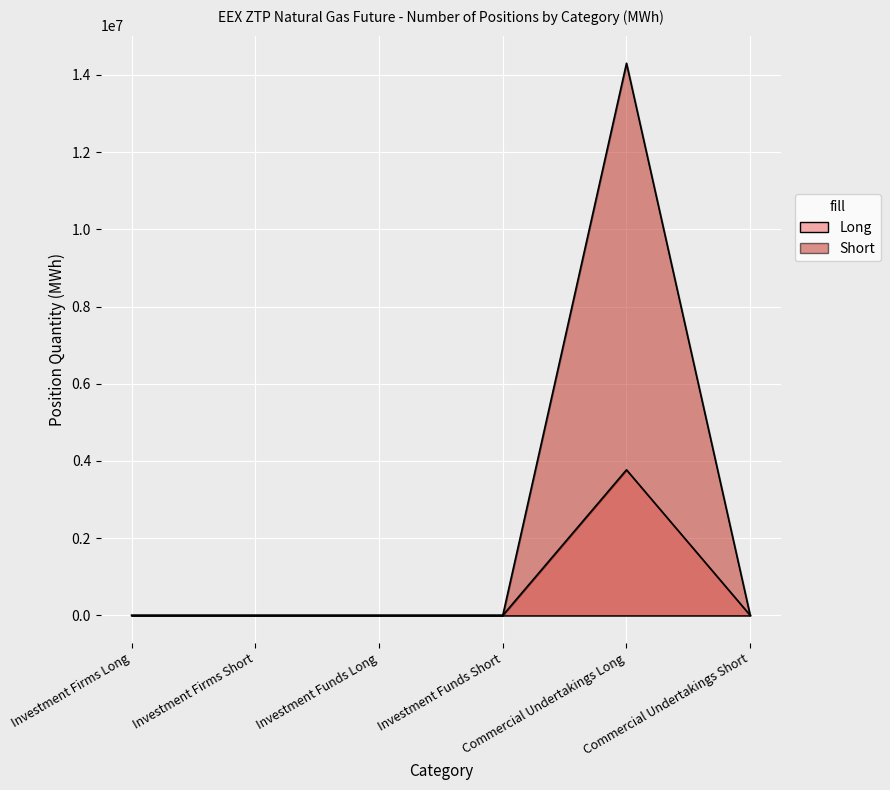

At which category does Long reach its first local peak?

Commercial Undertakings Long